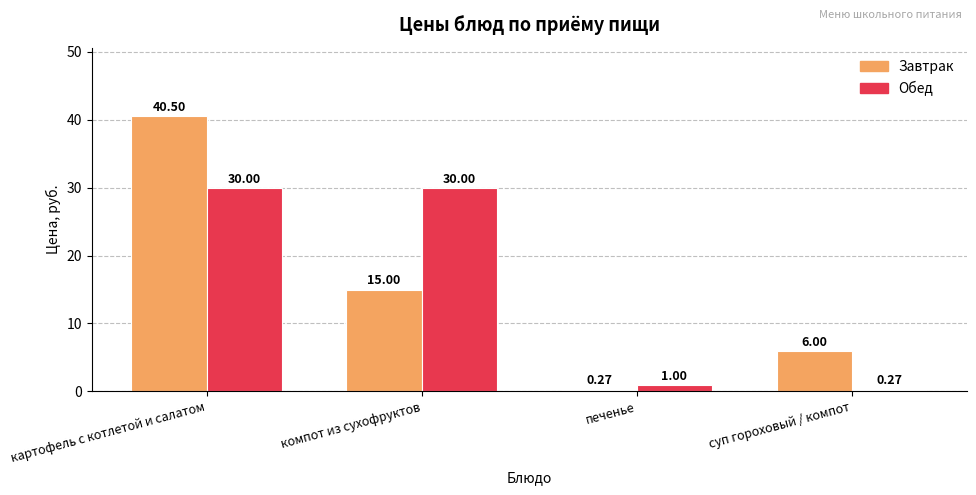

What are all the series names shown in the legend?

Завтрак, Обед